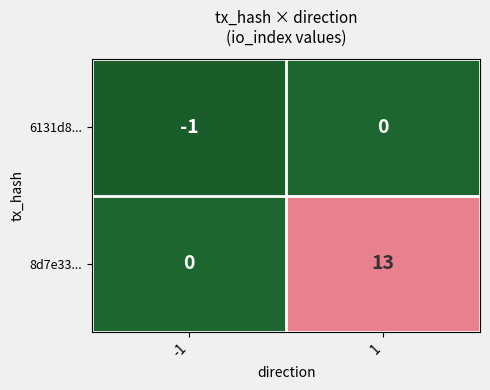

Between -1 and 1, which series saw the biggest shift?

8d7e33...